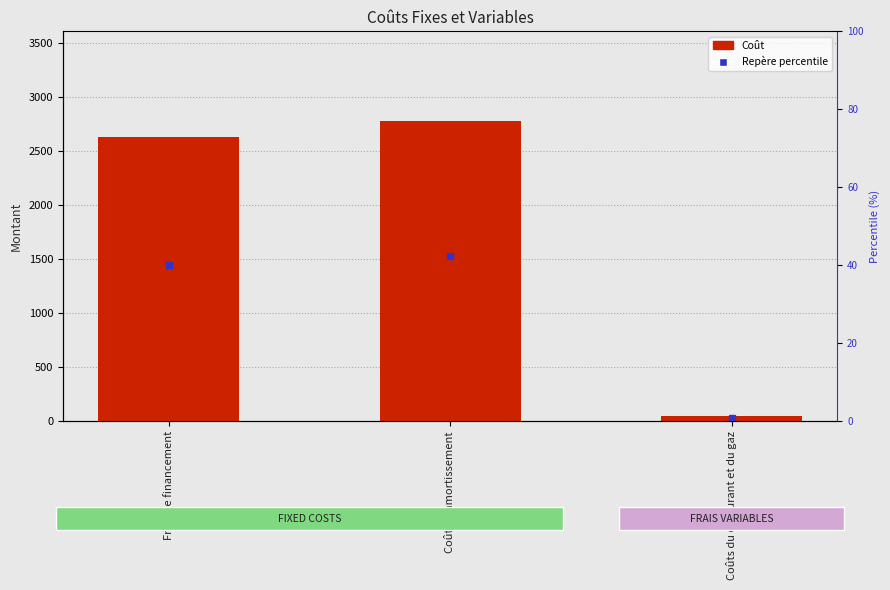

What is the maximum value shown in the chart?

2777.8